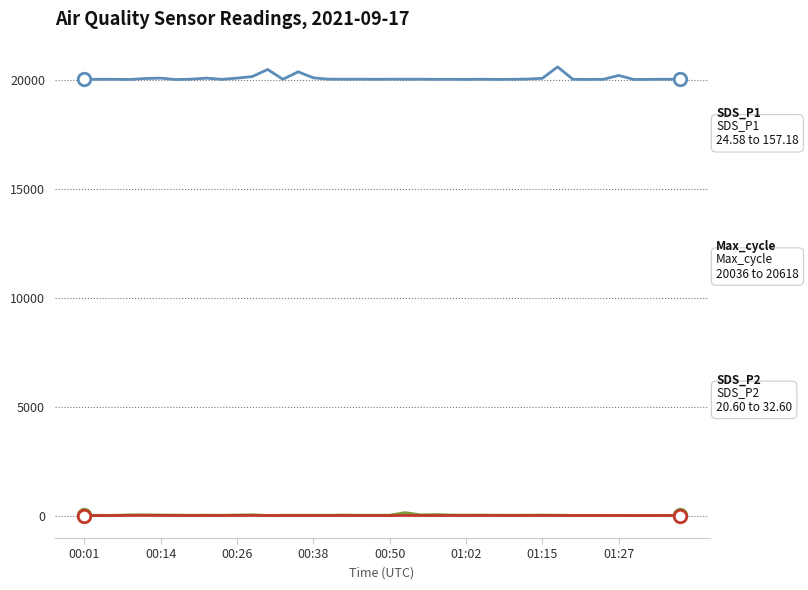

What is the maximum value shown in the chart?

20618.0